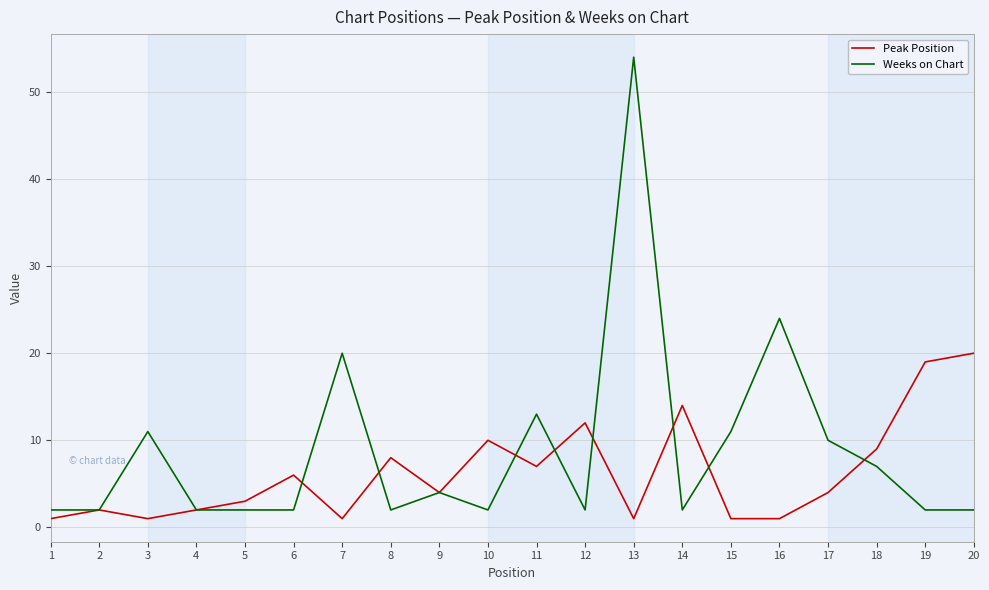

At which label is Weeks on Chart closest to 28?

16